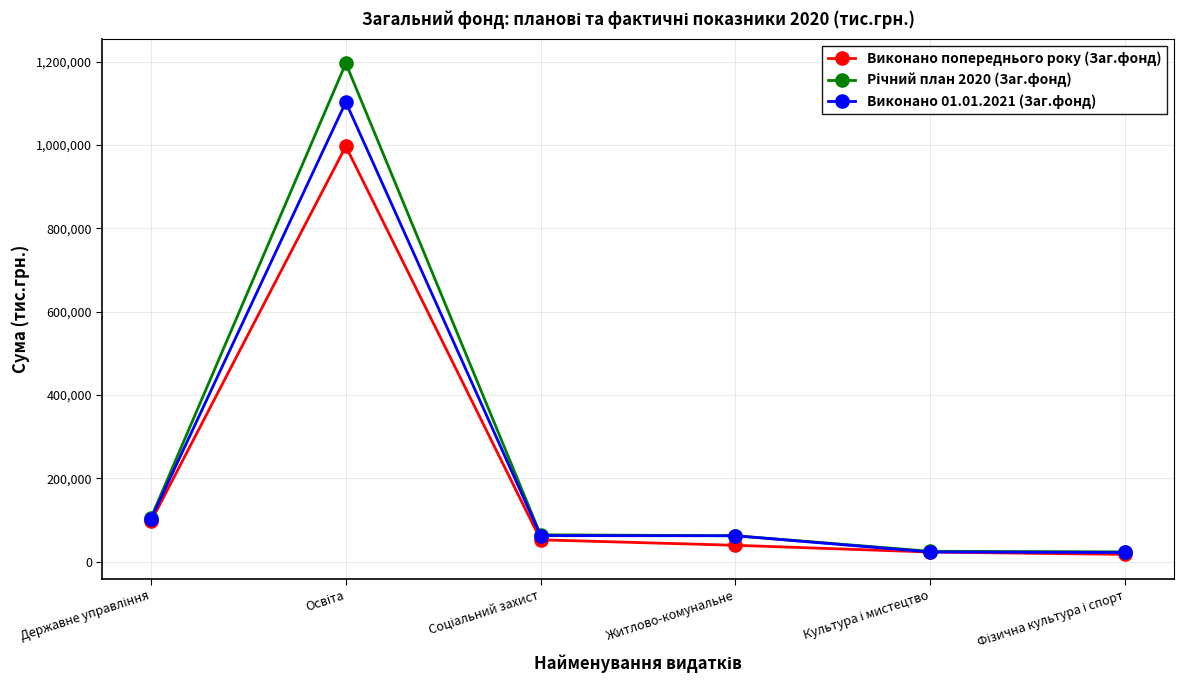

True or false: Виконано попереднього року (Заг.фонд) has more than 2 points higher than both neighbors.

False